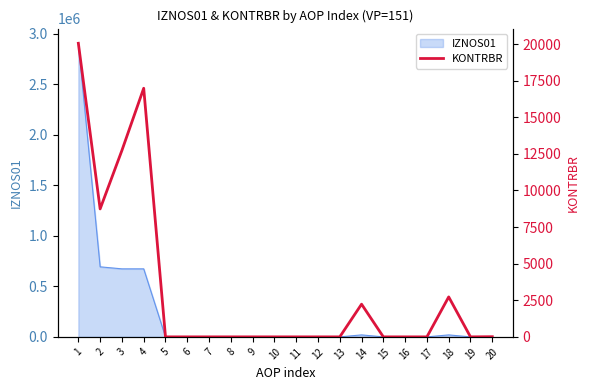

How many points are lower than both their immediate neighbors (excluding endpoints)?

2